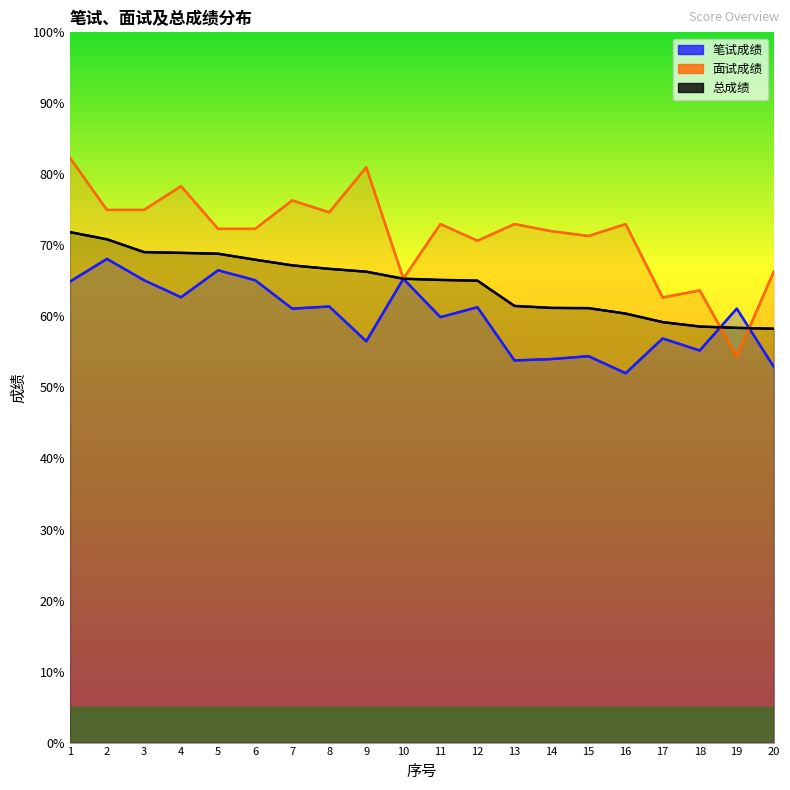

List the series in order of their peak value, lowest first.

笔试成绩, 总成绩, 面试成绩